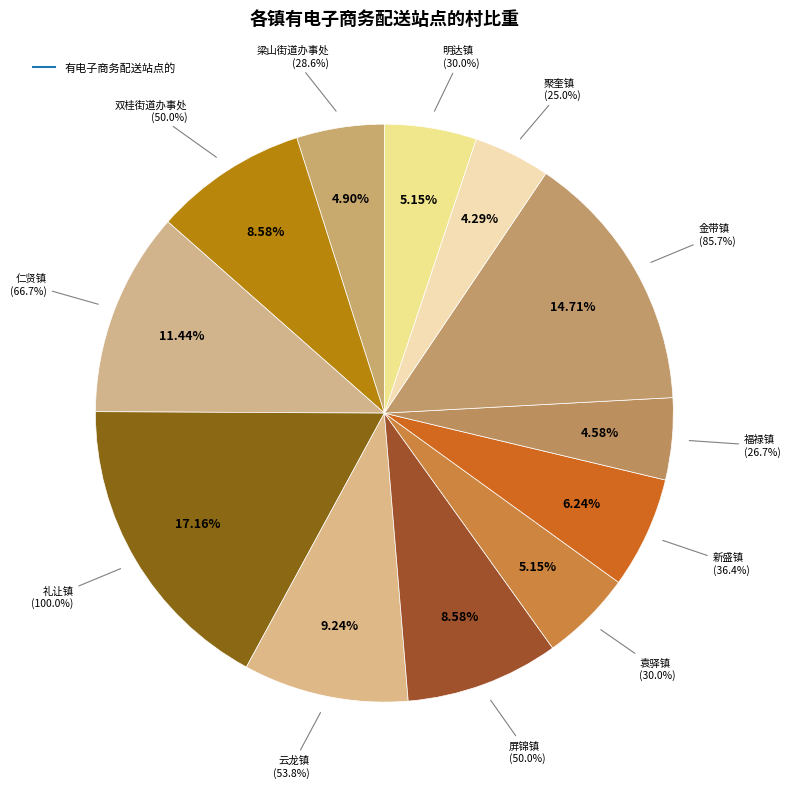

To the nearest percent, what is the combined percentage of 福禄镇 and 仁贤镇?

16%